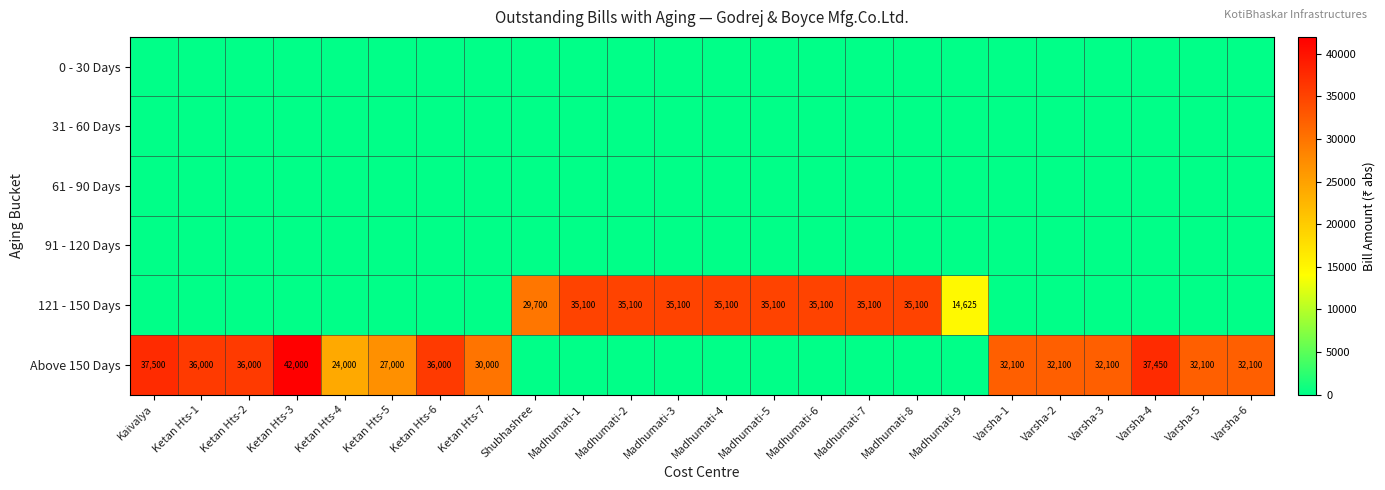

Which series has the widest spread of values?

Above 150 Days